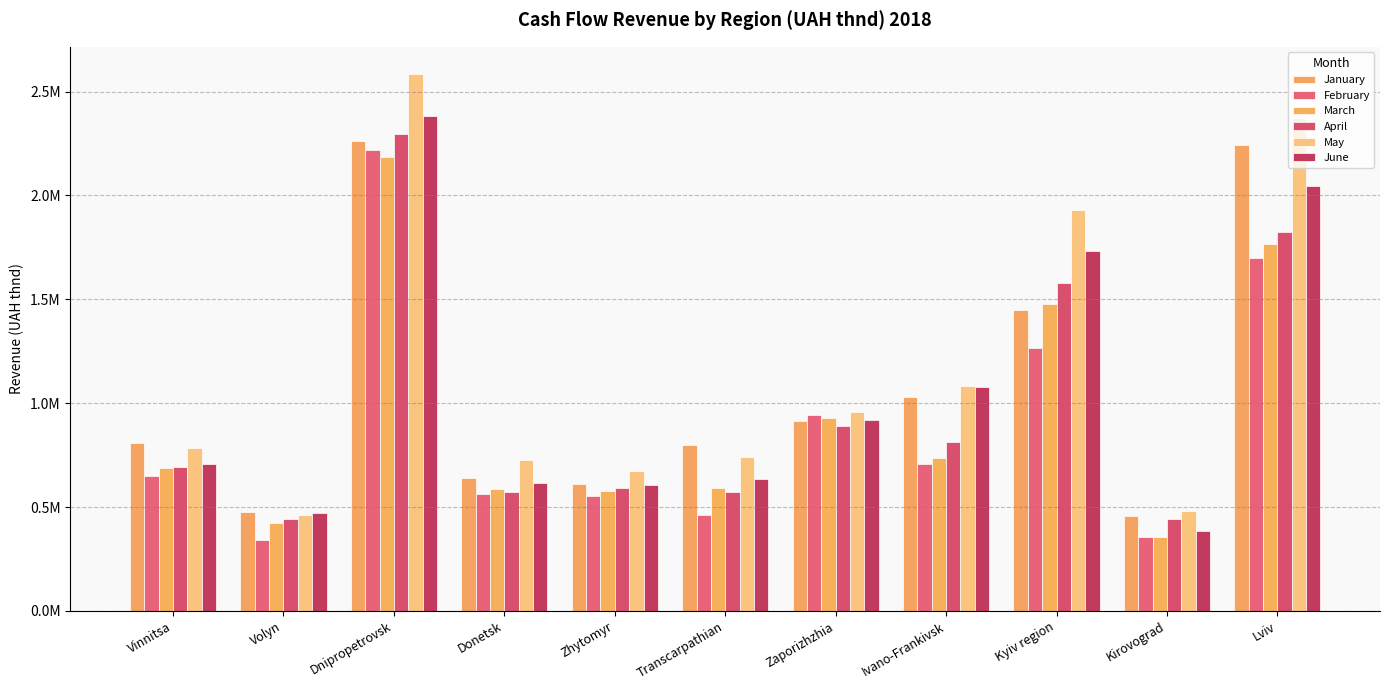

List the labels in order of February value, smallest first.

Volyn, Kirovograd, Transcarpathian, Zhytomyr, Donetsk, Vinnitsa, Ivano-Frankivsk, Zaporizhzhia, Kyiv region, Lviv, Dnipropetrovsk